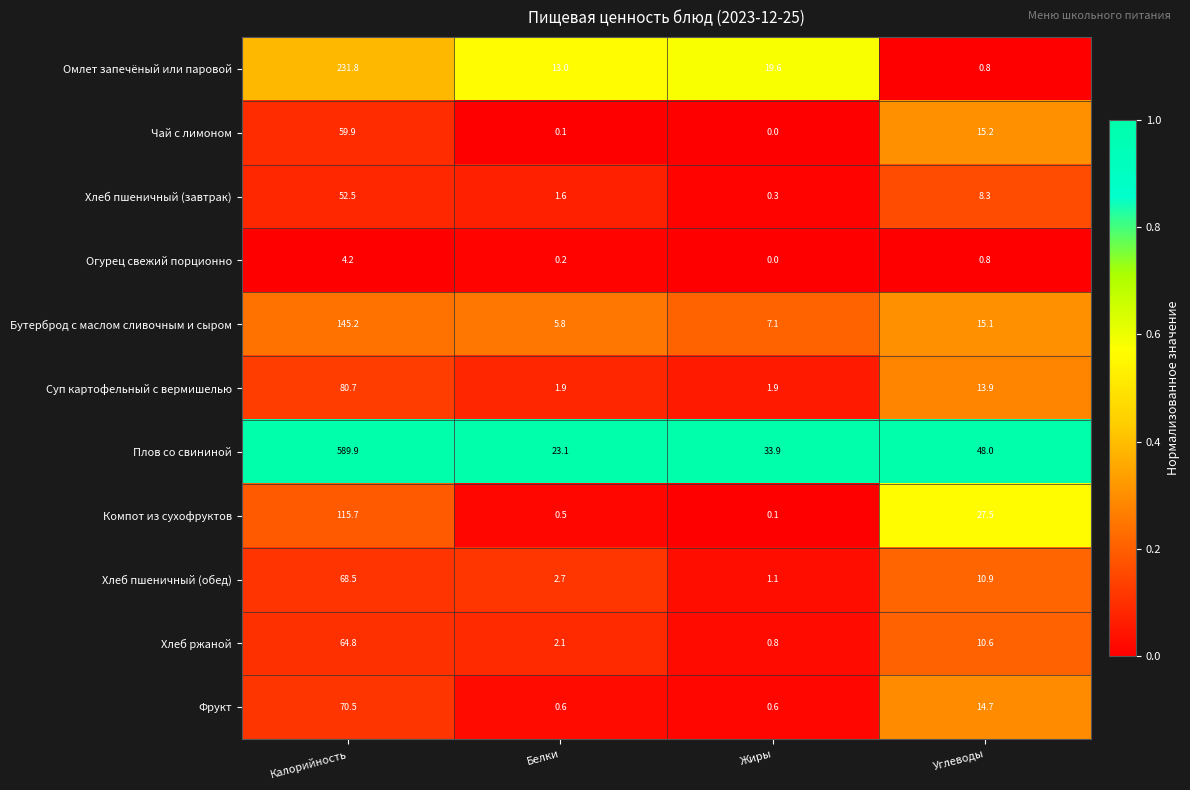

What is the difference between the maximum and second lowest values in the Огурец свежий порционно series?

4.0